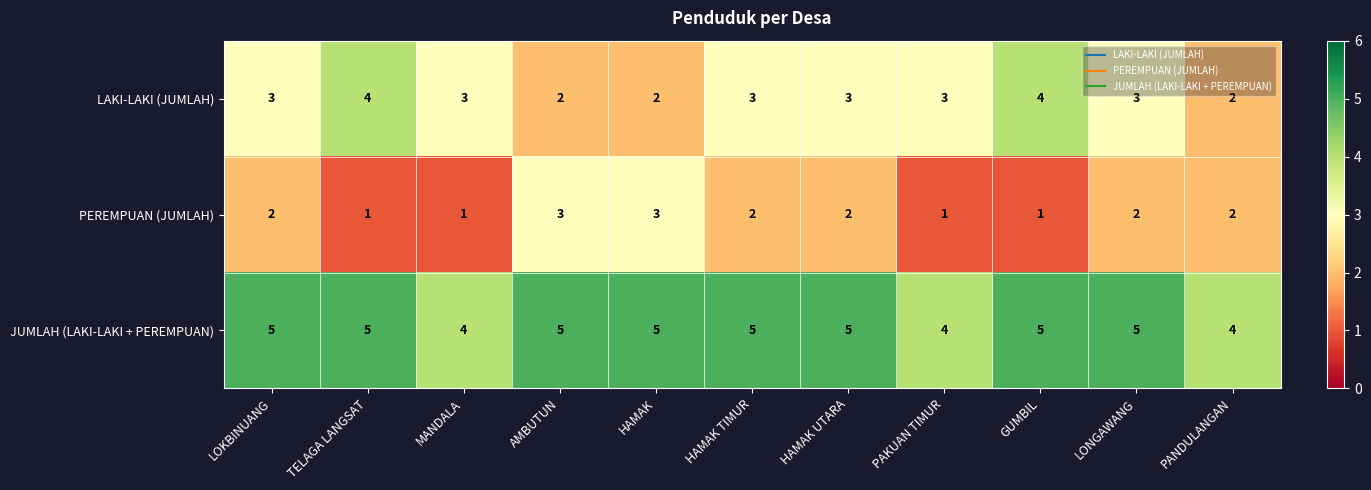

Rank the series by their average value, from lowest to highest.

PEREMPUAN (JUMLAH), LAKI-LAKI (JUMLAH), JUMLAH (LAKI-LAKI + PEREMPUAN)